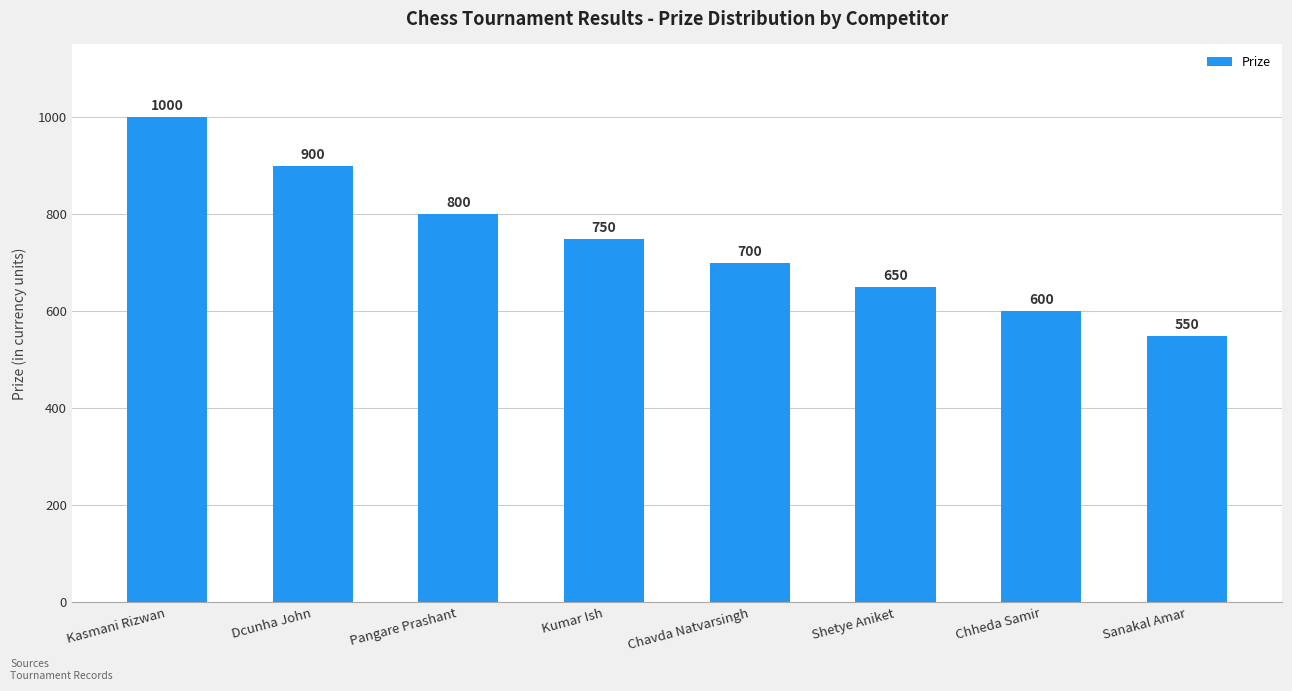

Reading right to left, list all the values displayed in this chart.

Sanakal Amar=550	Chheda Samir=600	Shetye Aniket=650	Chavda Natvarsingh=700	Kumar Ish=750	Pangare Prashant=800	Dcunha John=900	Kasmani Rizwan=1000